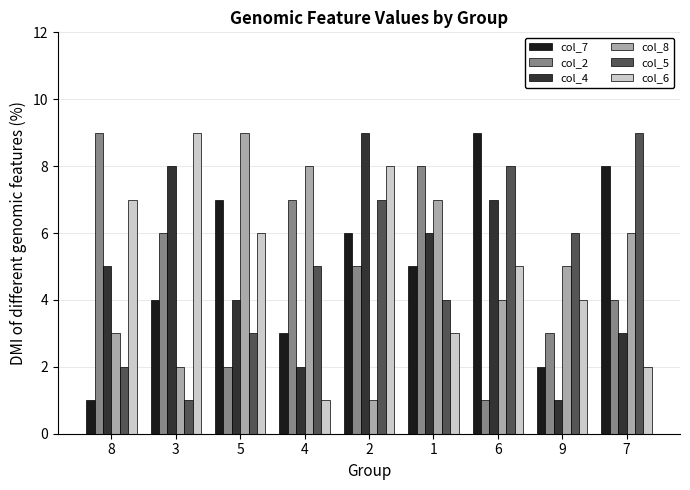

How many data points in col_4 are less than 5?

4